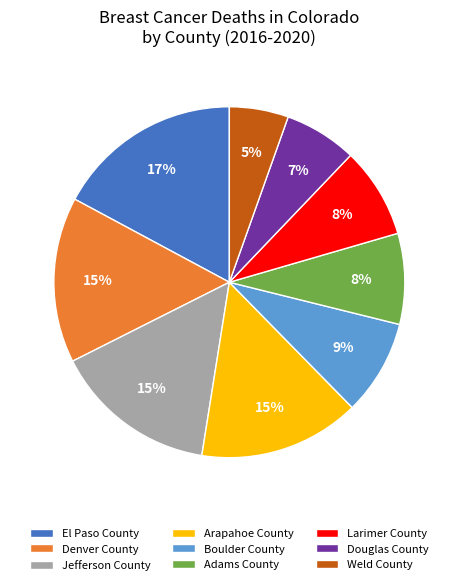

Combined, do El Paso County and Denver County account for over 50%?

No